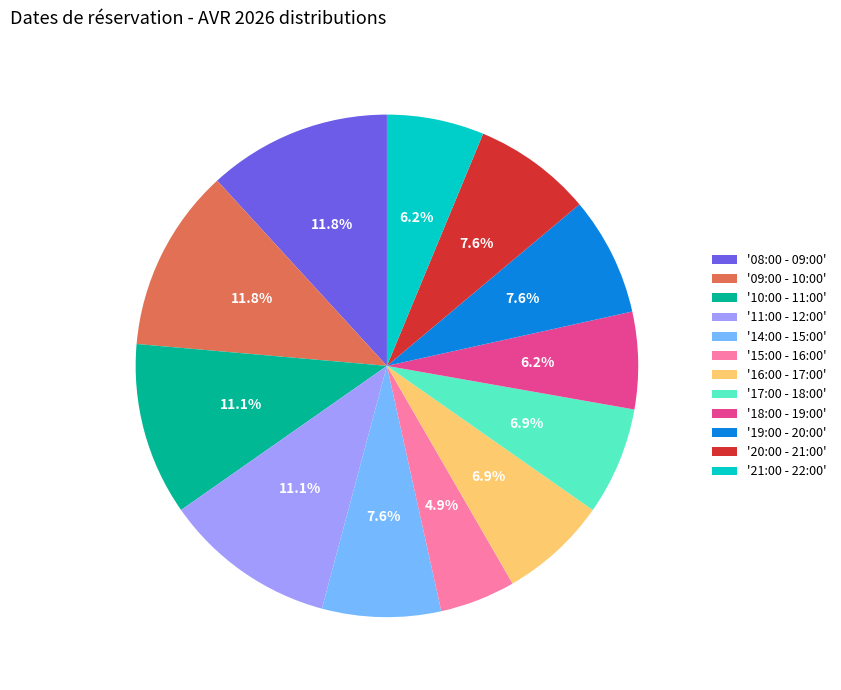

Is there a majority slice in this chart?

No